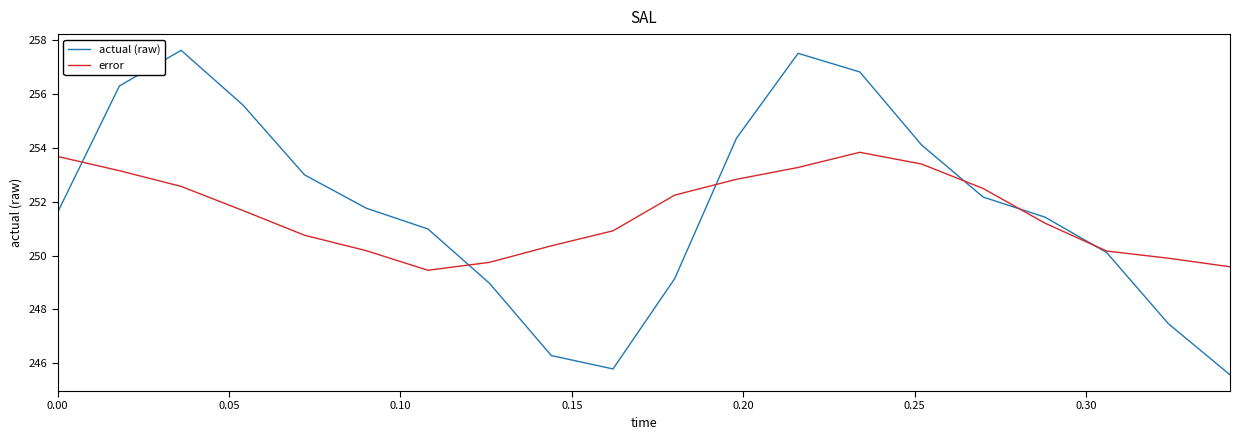

What is the maximum value shown in the chart?

257.6